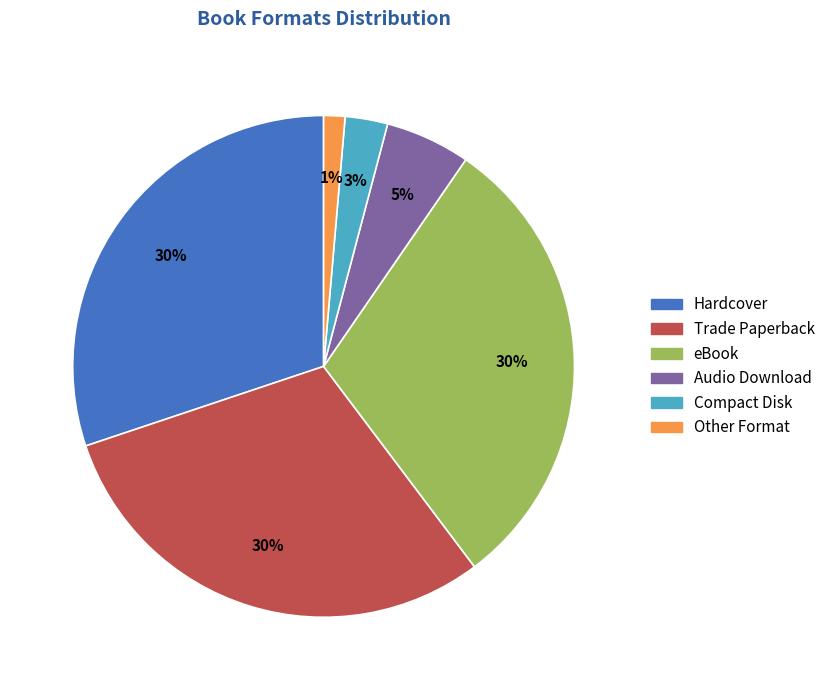

What percentage is the Compact Disk slice, to the nearest percent?

3%